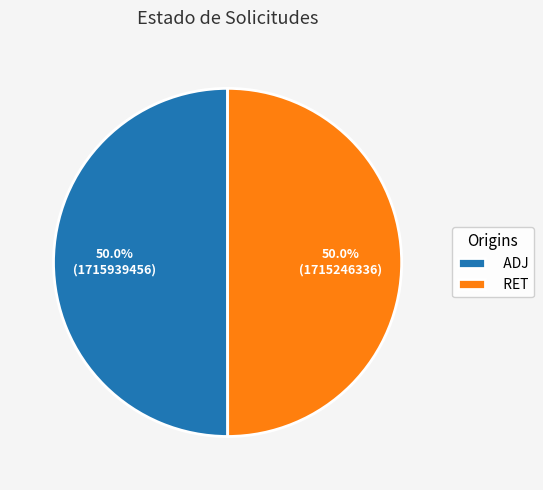

To the nearest percent, what portion does RET represent?

50%